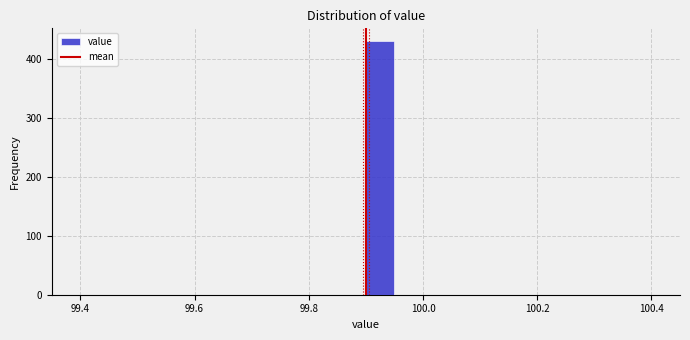

Around what value on the x-axis is the tallest bar? Give the approximate position of its centre, as read against the axis.

99.92